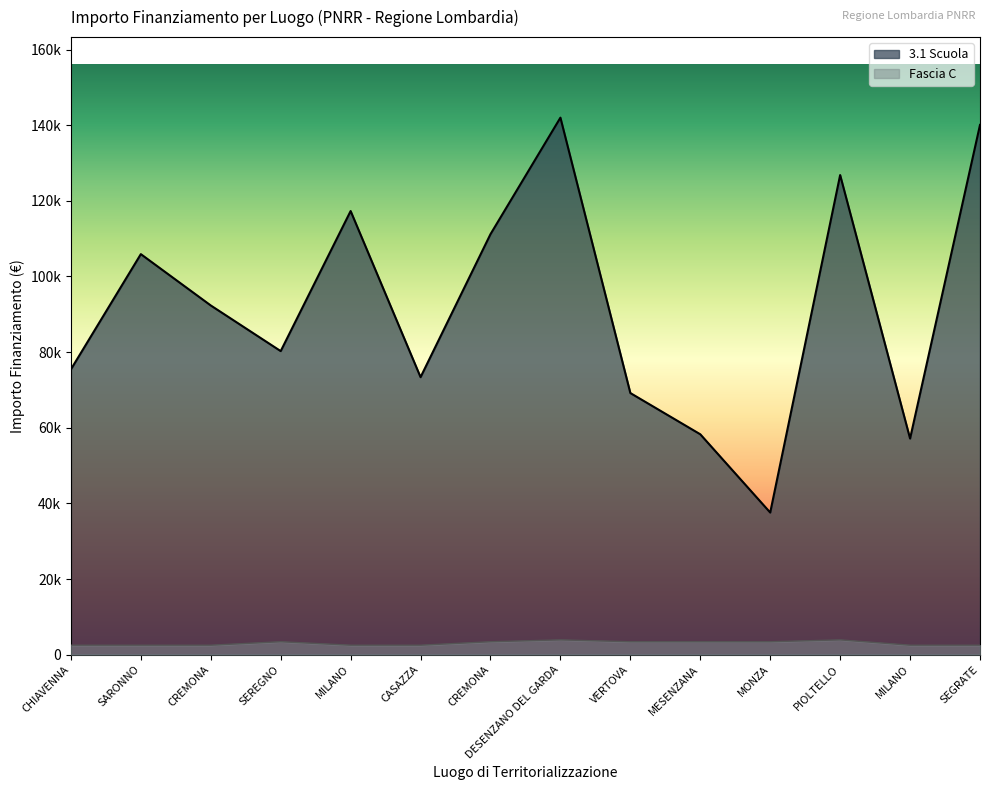

True or false: 3.1 Scuola and Fascia C intersect in this chart.

False